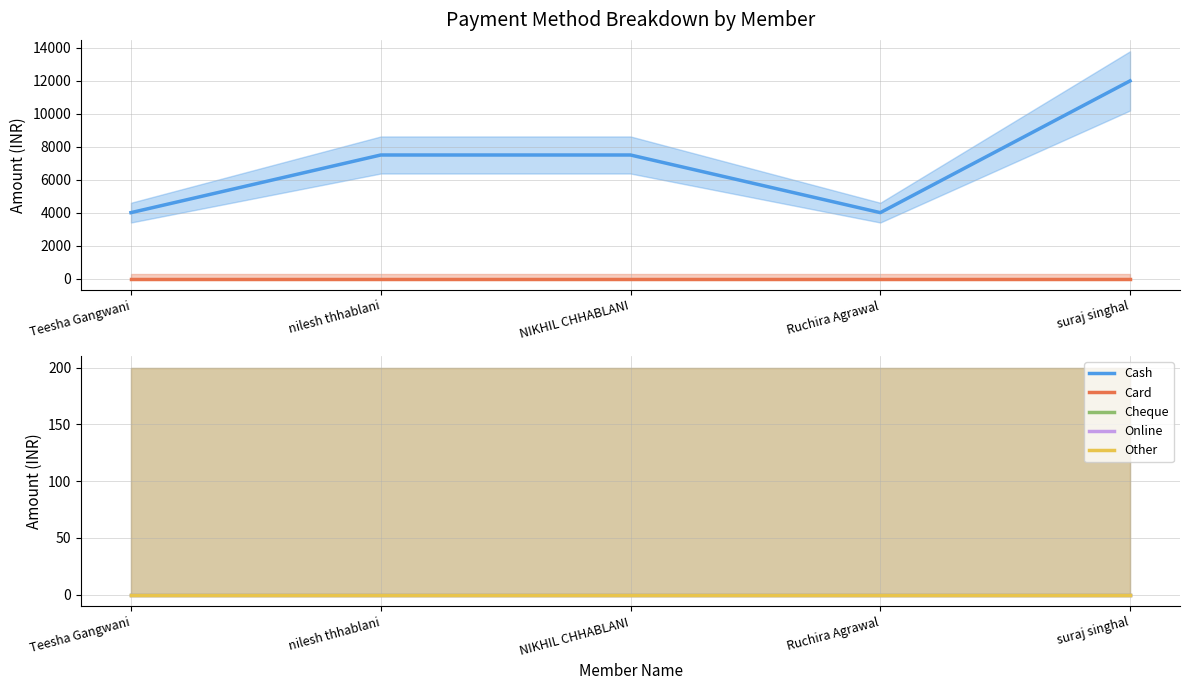

Is the value of Other at suraj singhal greater than the value of Card at Ruchira Agrawal?

No